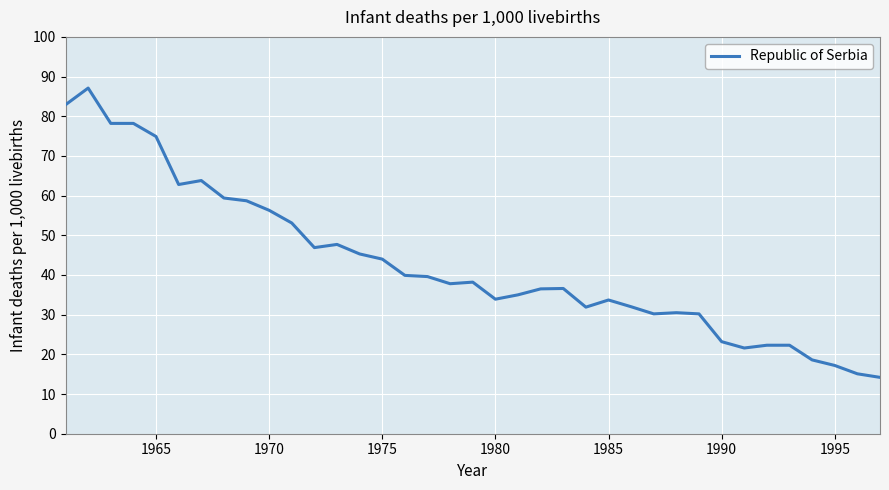

What is the difference between the maximum and minimum values?

72.9